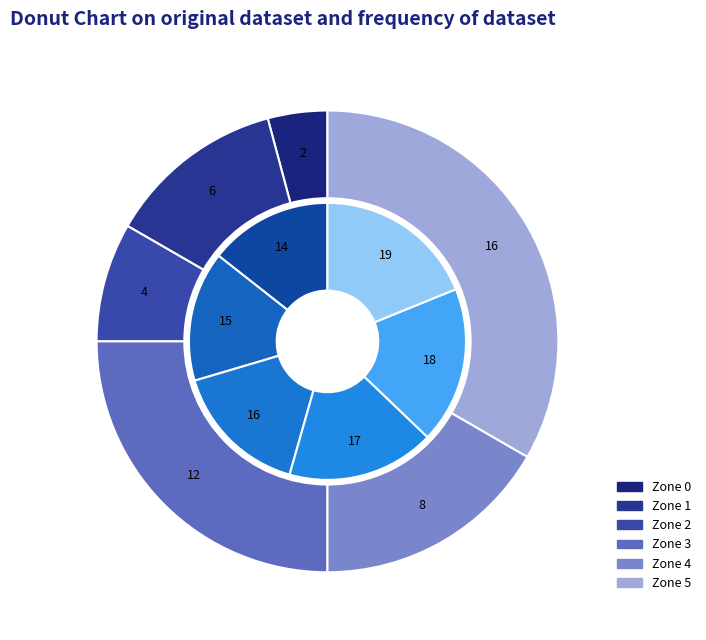

Is mean_ndvi the majority of the pie?

No